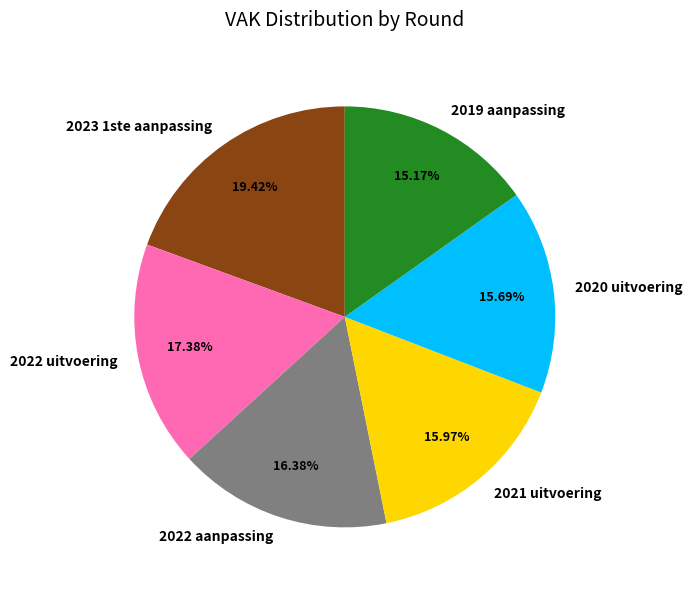

What percentage is the 2022 uitvoering slice, to the nearest percent?

17%